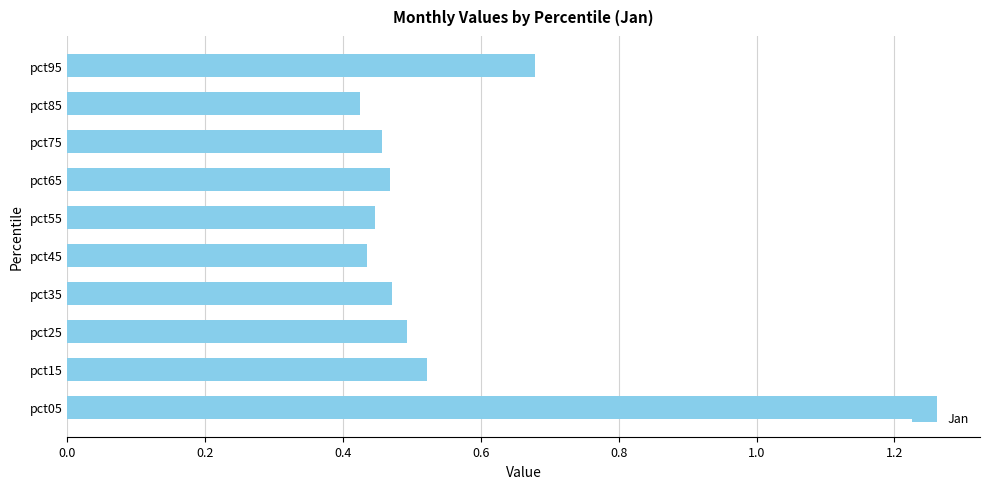

Which label corresponds to the largest value in the chart?

pct05